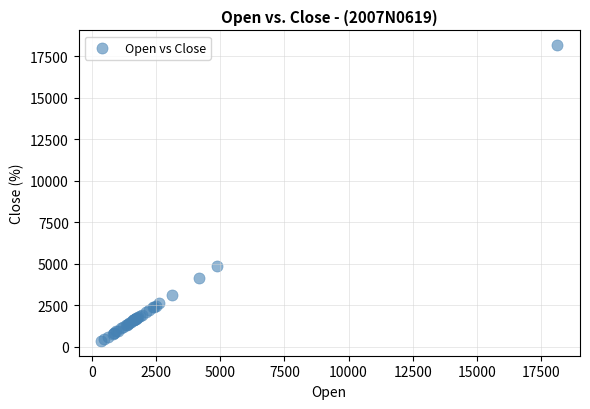

What Y value in the scatter plot is closest to 9260?

4869.3